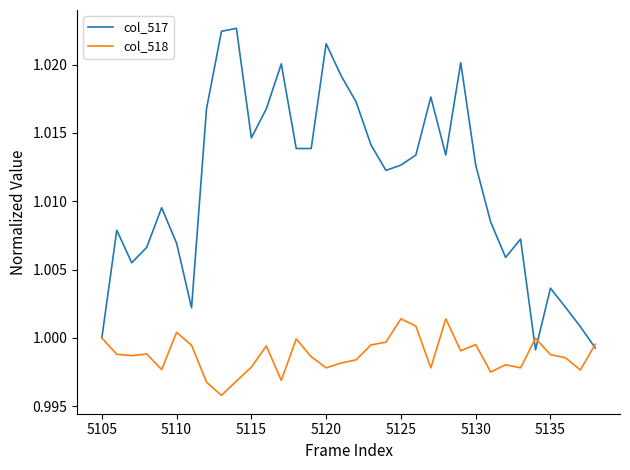

Rank the series by their maximum value, from lowest to highest.

col_518, col_517